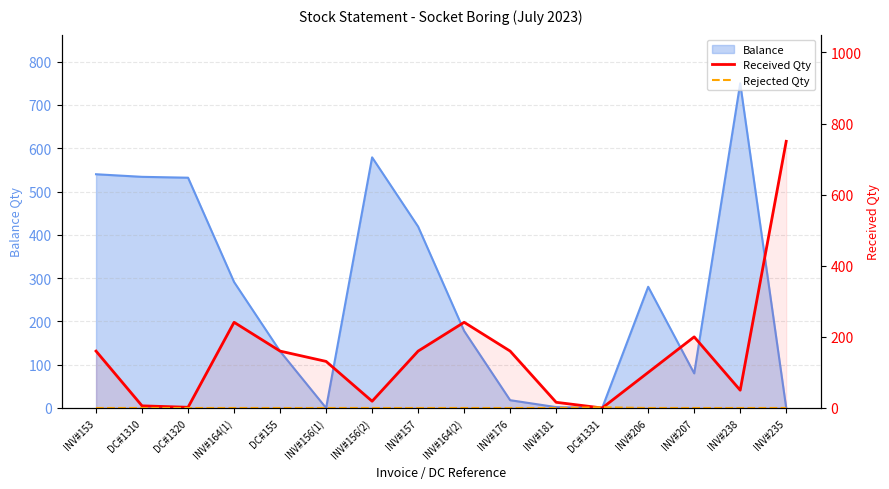

How many times do Received Qty and Rejected Qty cross each other?

2